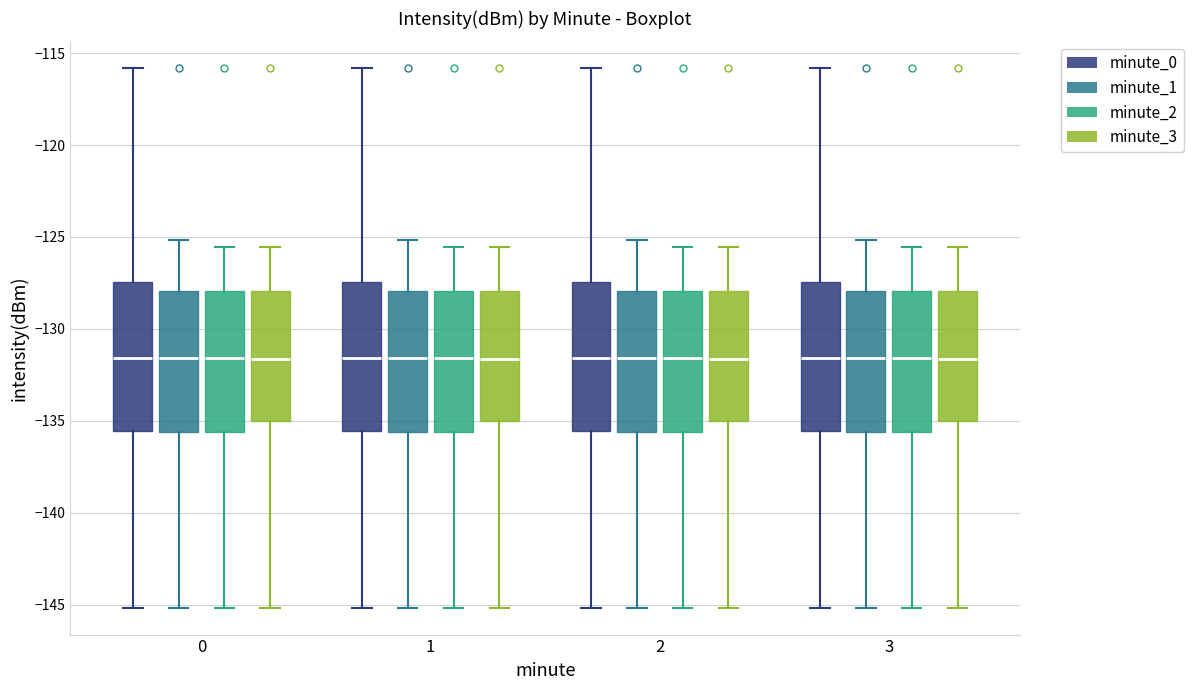

Reading left to right, read every box against the y-axis: the position of its median line, the range the box covers, and the ends of its whiskers. The values are not printed on the chart, so give them approximately, as read against the axis.

0 (minute_0): median -131.5, box -135.5 to -127.5, whiskers -145.0 to -116.0
0 (minute_1): median -131.5, box -135.5 to -128.0, whiskers -145.0 to -125.0
0 (minute_2): median -131.5, box -135.5 to -128.0, whiskers -145.0 to -125.5
0 (minute_3): median -131.5, box -135.0 to -128.0, whiskers -145.0 to -125.5
1 (minute_0): median -131.5, box -135.5 to -127.5, whiskers -145.0 to -116.0
1 (minute_1): median -131.5, box -135.5 to -128.0, whiskers -145.0 to -125.0
1 (minute_2): median -131.5, box -135.5 to -128.0, whiskers -145.0 to -125.5
1 (minute_3): median -131.5, box -135.0 to -128.0, whiskers -145.0 to -125.5
2 (minute_0): median -131.5, box -135.5 to -127.5, whiskers -145.0 to -116.0
2 (minute_1): median -131.5, box -135.5 to -128.0, whiskers -145.0 to -125.0
2 (minute_2): median -131.5, box -135.5 to -128.0, whiskers -145.0 to -125.5
2 (minute_3): median -131.5, box -135.0 to -128.0, whiskers -145.0 to -125.5
3 (minute_0): median -131.5, box -135.5 to -127.5, whiskers -145.0 to -116.0
3 (minute_1): median -131.5, box -135.5 to -128.0, whiskers -145.0 to -125.0
3 (minute_2): median -131.5, box -135.5 to -128.0, whiskers -145.0 to -125.5
3 (minute_3): median -131.5, box -135.0 to -128.0, whiskers -145.0 to -125.5